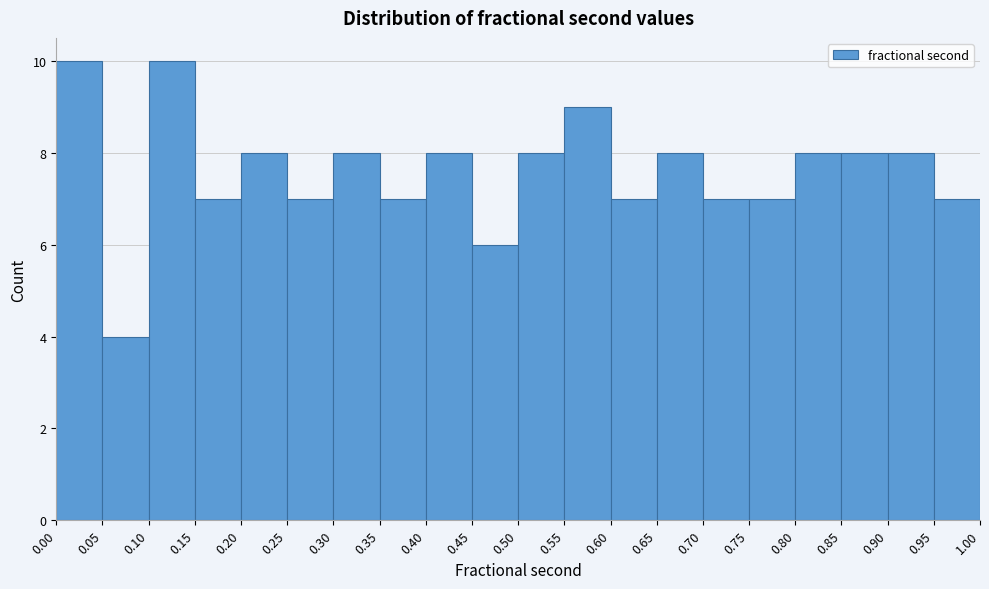

Reading left to right, transcribe this chart: for each bar, give the range it covers on the x-axis and its height. The values are not printed on the chart, so give them approximately, as read against the axis.

0.00 to 0.05: 10
0.05 to 0.10: 4
0.10 to 0.15: 10
0.15 to 0.20: 7
0.20 to 0.25: 8
0.25 to 0.30: 7
0.30 to 0.35: 8
0.35 to 0.40: 7
0.40 to 0.45: 8
0.45 to 0.50: 6
0.50 to 0.55: 8
0.55 to 0.60: 9
0.60 to 0.65: 7
0.65 to 0.70: 8
0.70 to 0.75: 7
0.75 to 0.80: 7
0.80 to 0.85: 8
0.85 to 0.90: 8
0.90 to 0.95: 8
0.95 to 1.00: 7